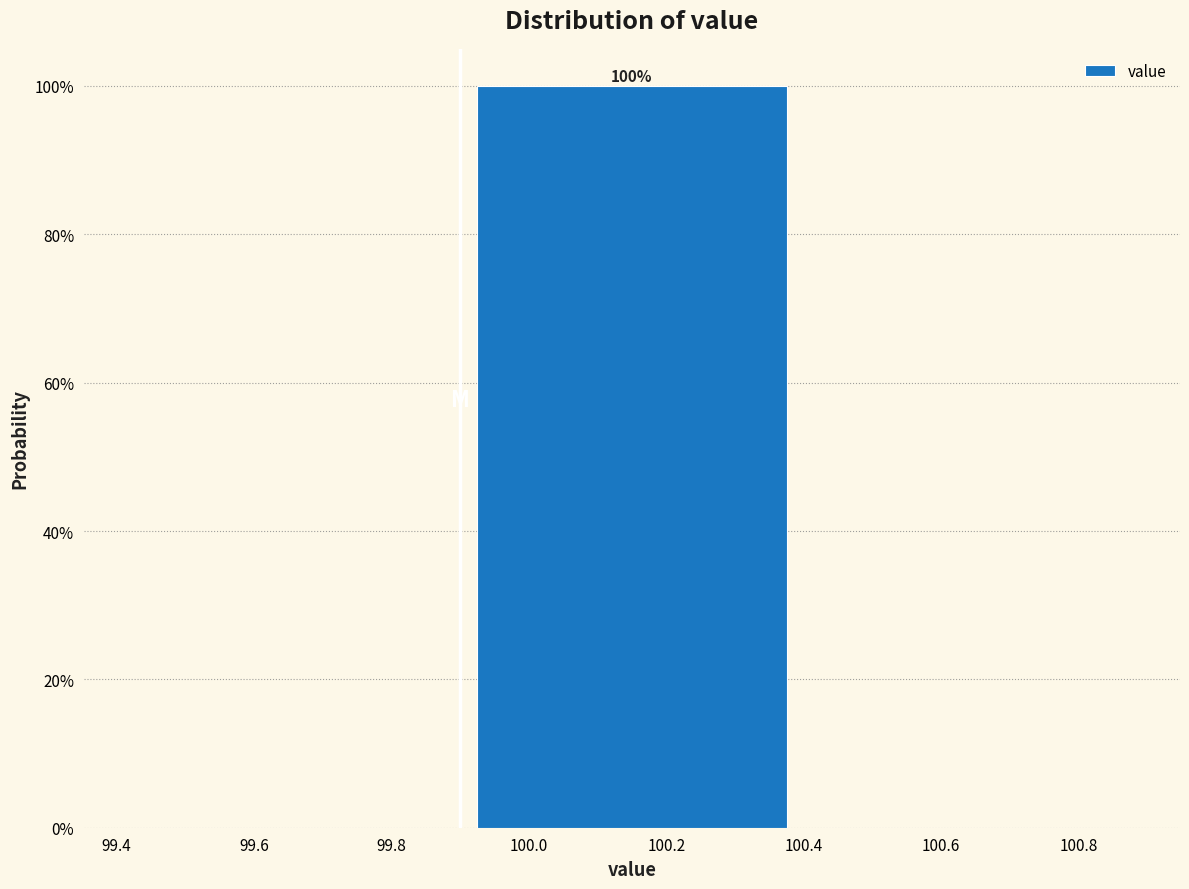

Over which range of the x-axis is the bar tallest?

99.9 to 100.4